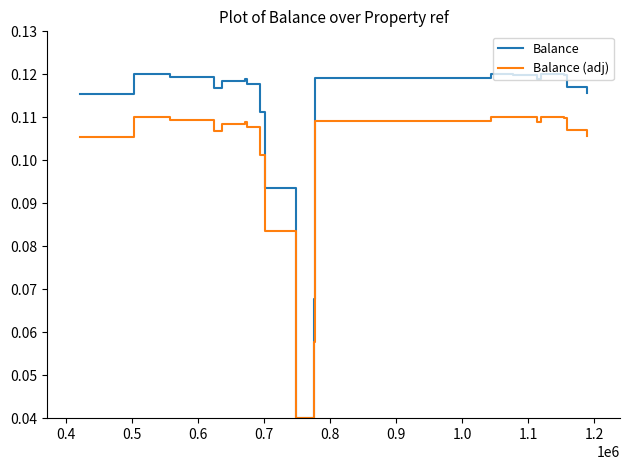

Rank the series by their average value, from highest to lowest.

Balance, Balance (adj)